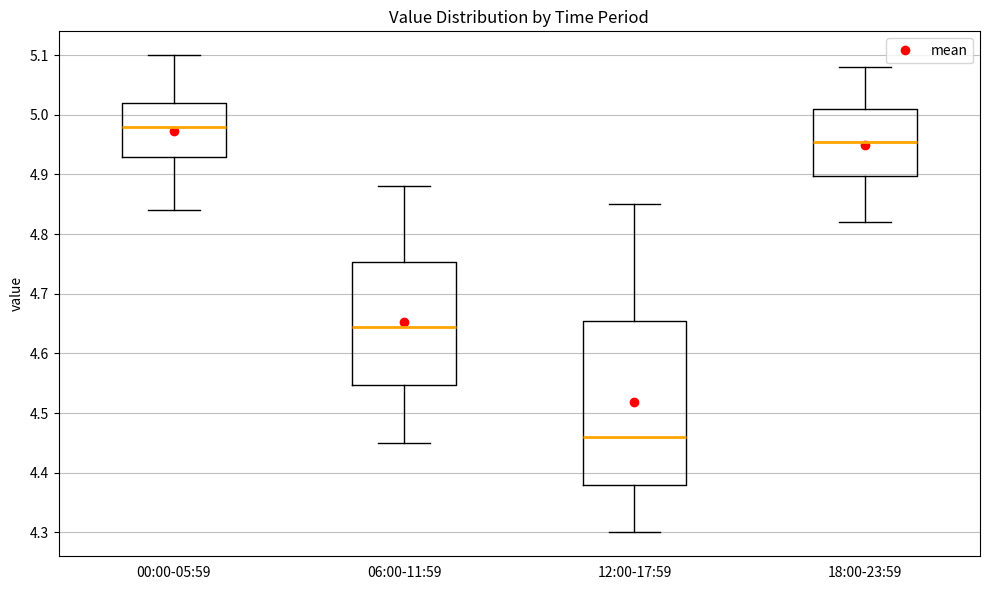

Which box is the tallest, from its lower edge to its upper edge?

12:00-17:59